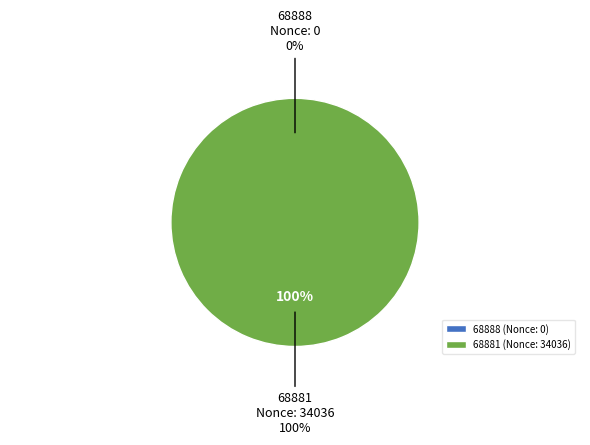

To the nearest percent, what is the combined percentage of 68888 (Nonce: 0) and 68881 (Nonce: 34036)?

100%